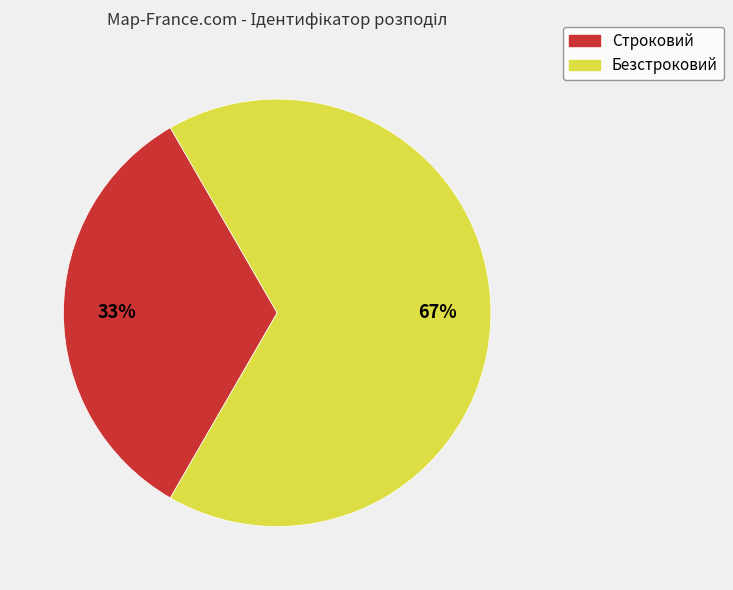

To the nearest percent, what is the combined percentage of Строковий and Безстроковий?

100%